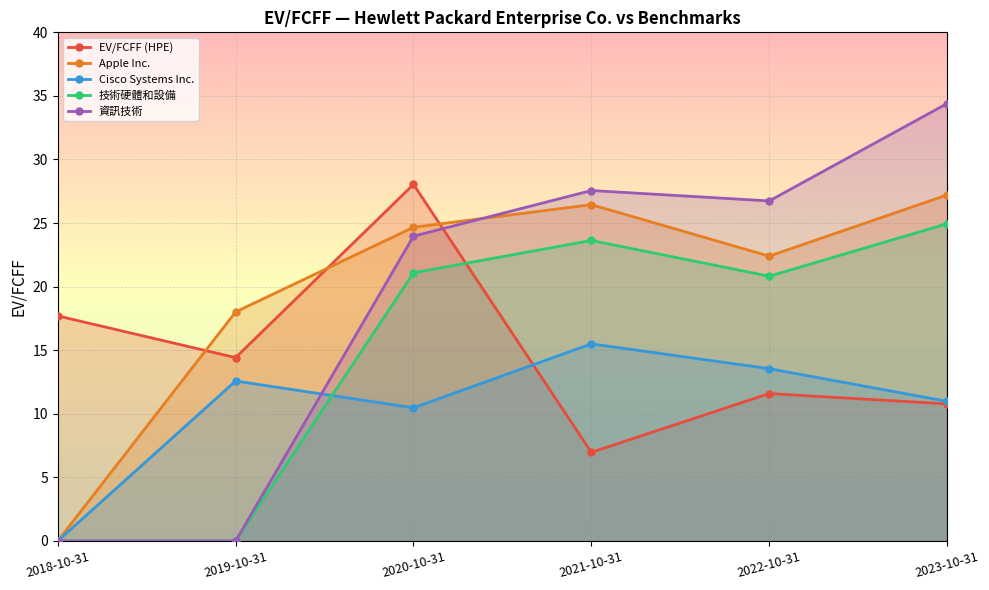

How many lines are shown in the chart?

5